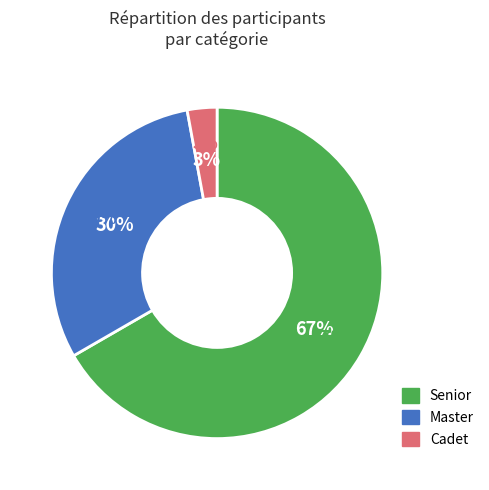

How many segments does this pie chart have?

3